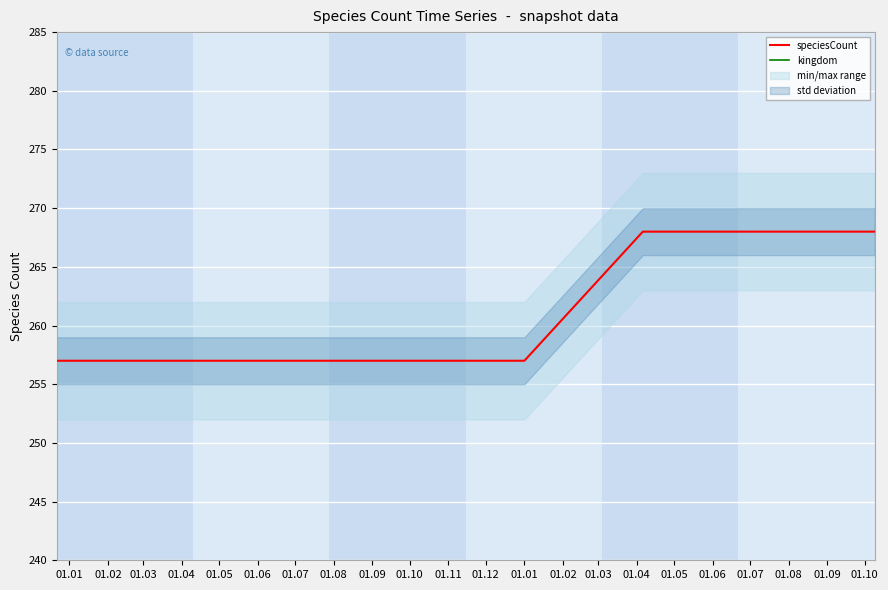

What is the maximum value for speciesCount?

268